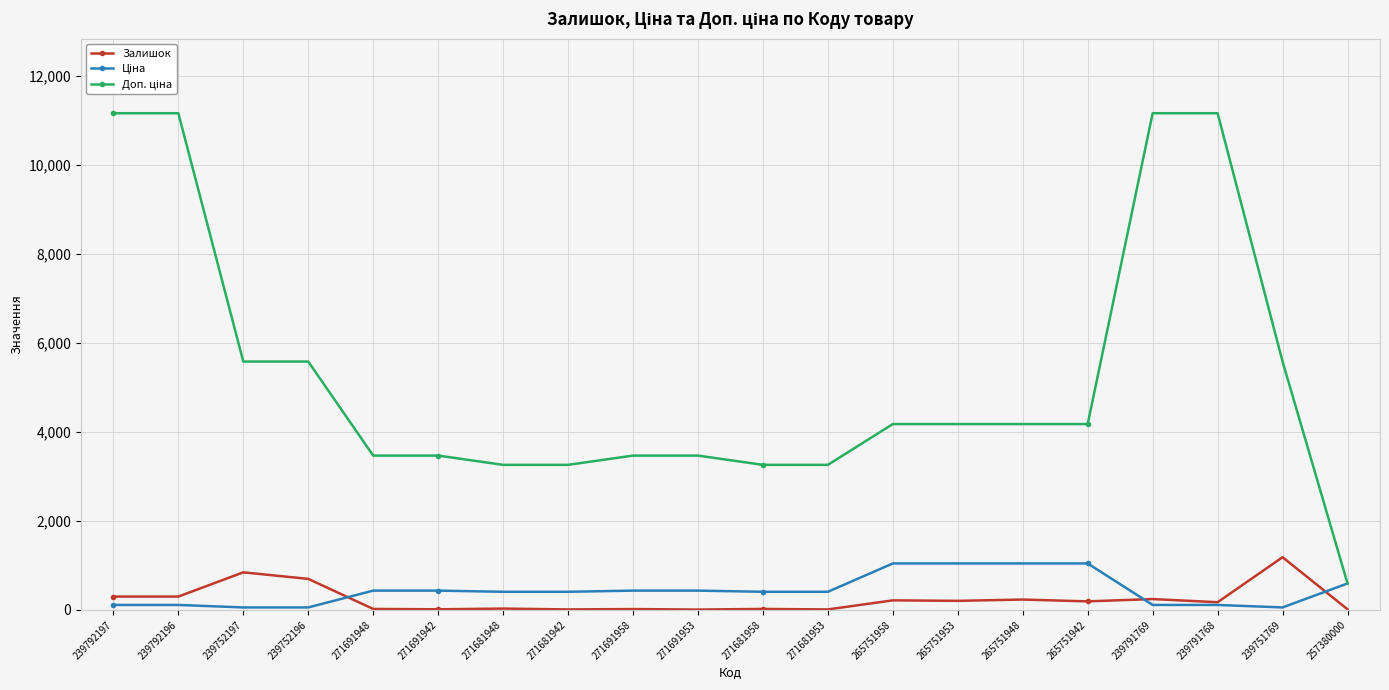

What is the difference between the Залишок values at 271681948 and 265751953?

174.0